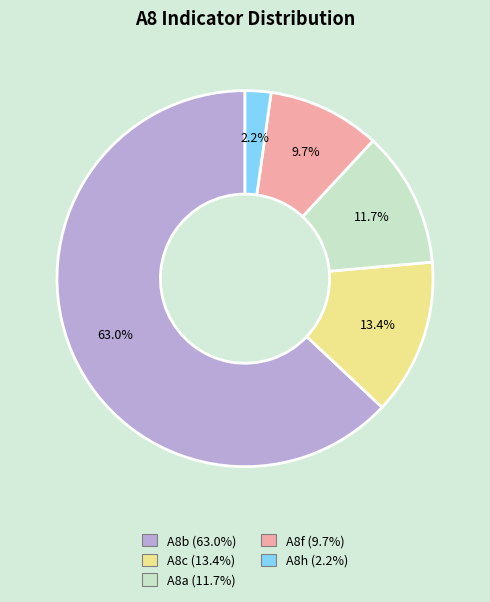

Count the number of slices in the pie.

5